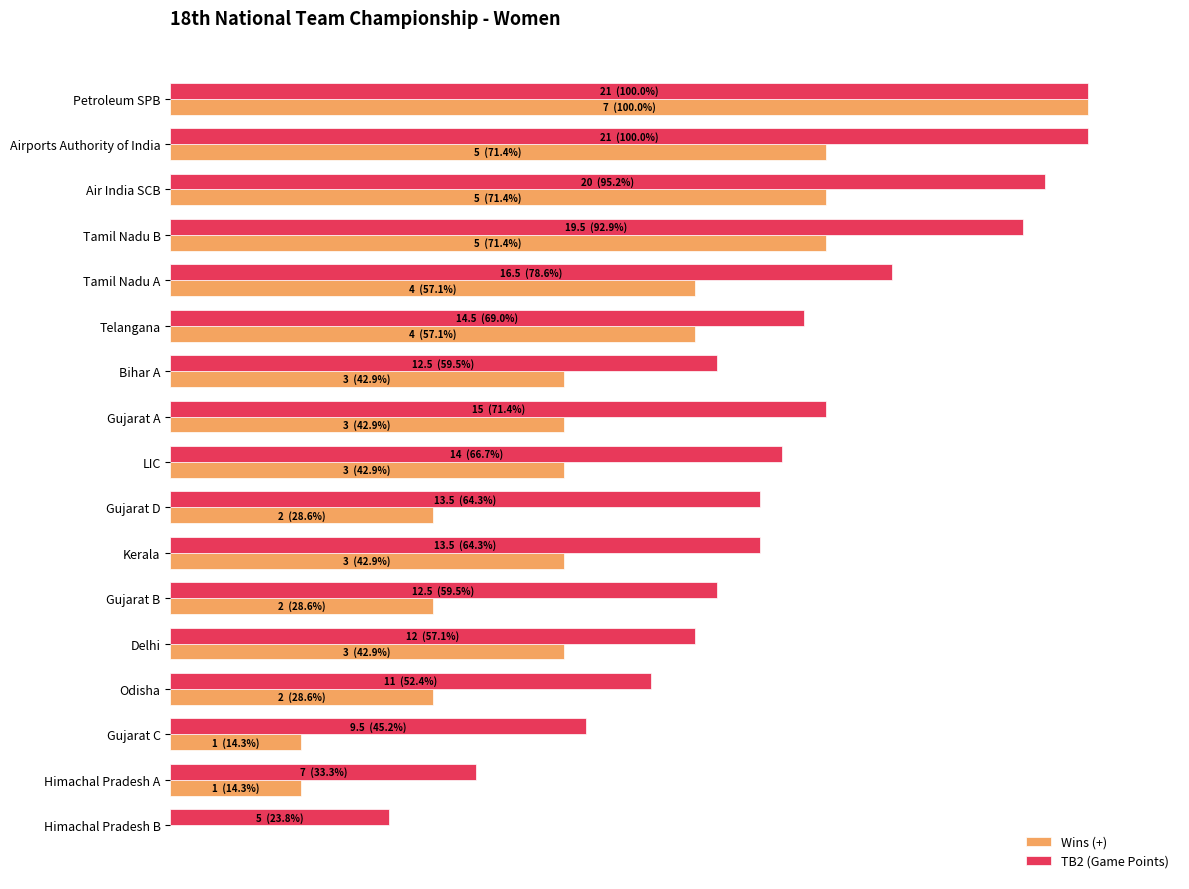

What are all the series names shown in the legend?

Wins (+), TB2 (Game Points)